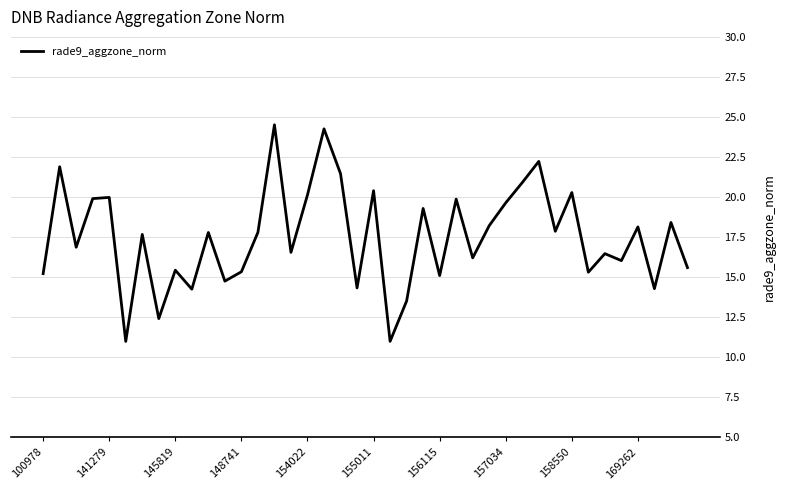

What is the minimum value shown in the chart?

11.0